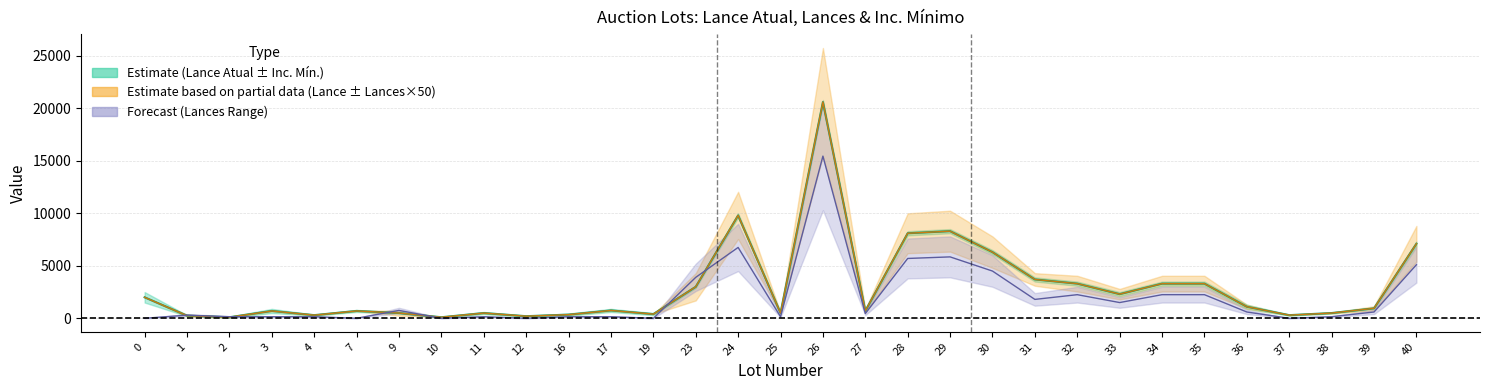

What is the value of the lance_atual point at the 8th from the left?

100